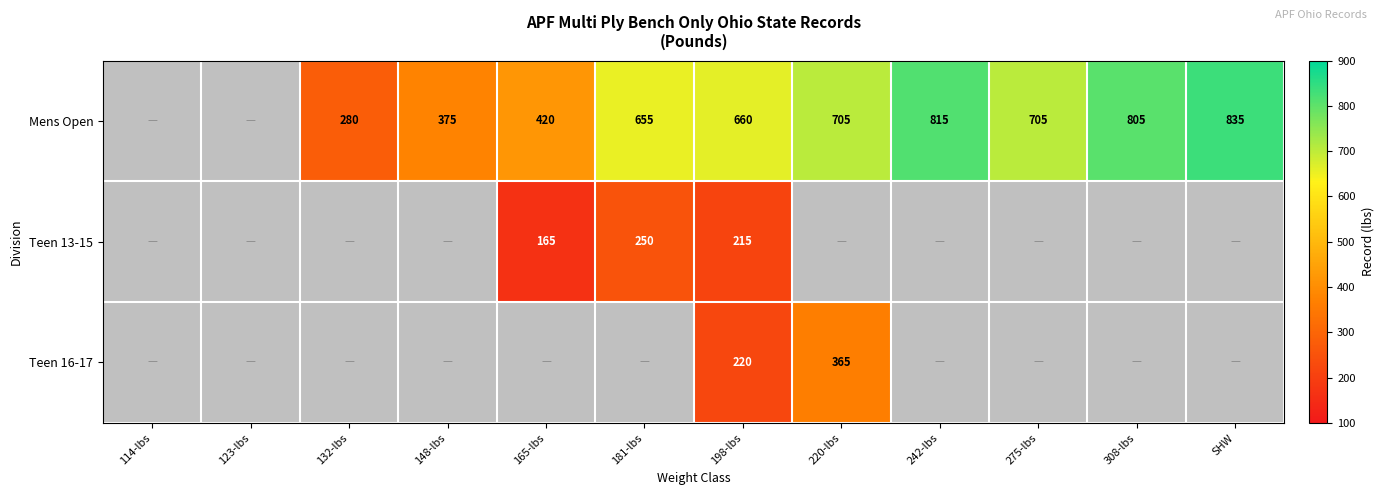

What is the spread (max minus min) of values at 198-lbs?

445